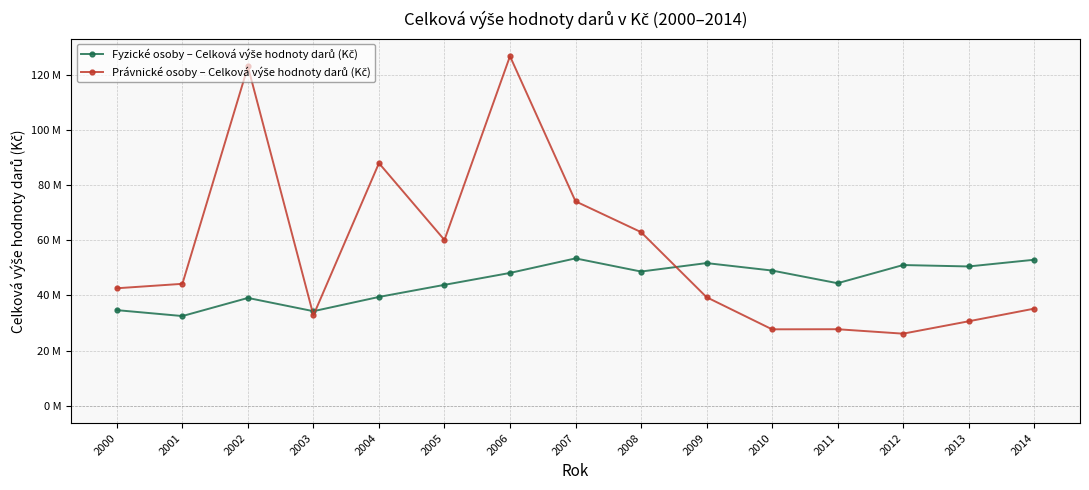

List the labels in order of Právnické osoby – Celková výše hodnoty darů (Kč) value, largest first.

2006, 2002, 2004, 2007, 2008, 2005, 2001, 2000, 2009, 2014, 2003, 2013, 2011, 2010, 2012